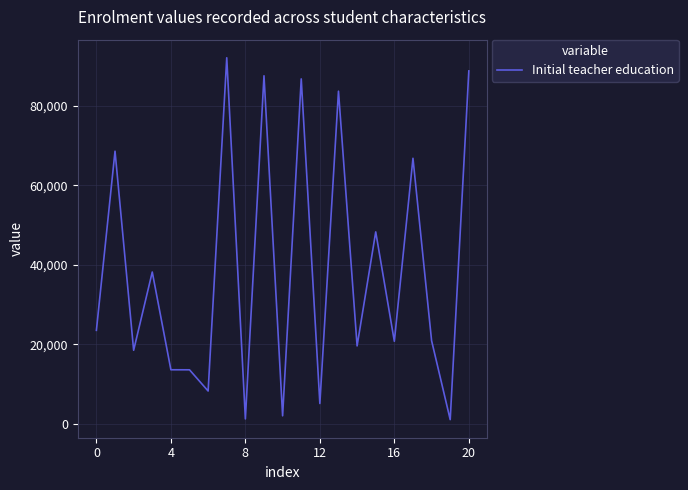

Does the chart have visible grid lines?

Yes